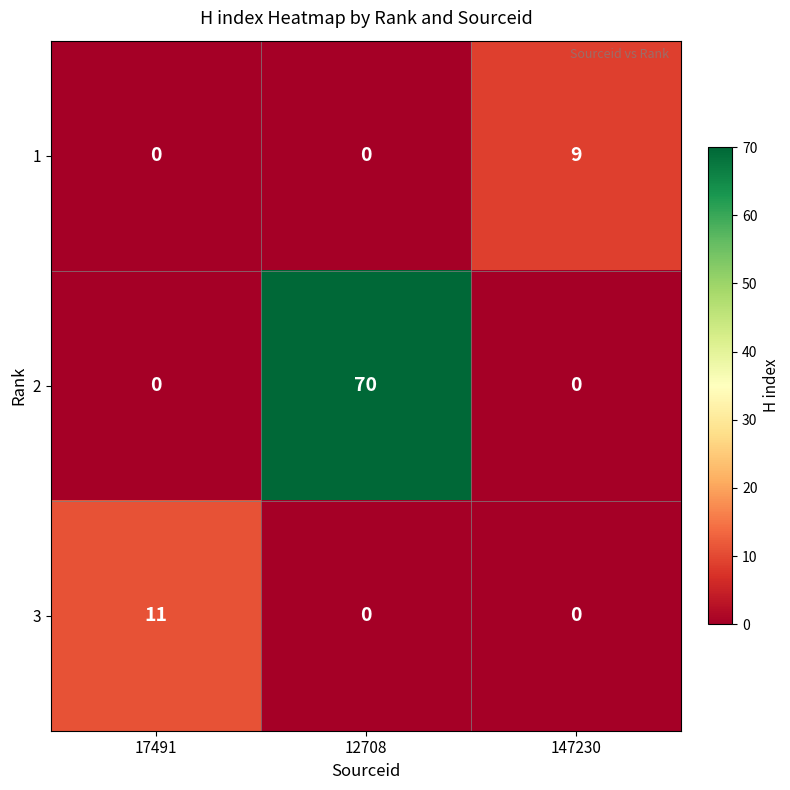

How many 3 values are between 0 and 11?

3